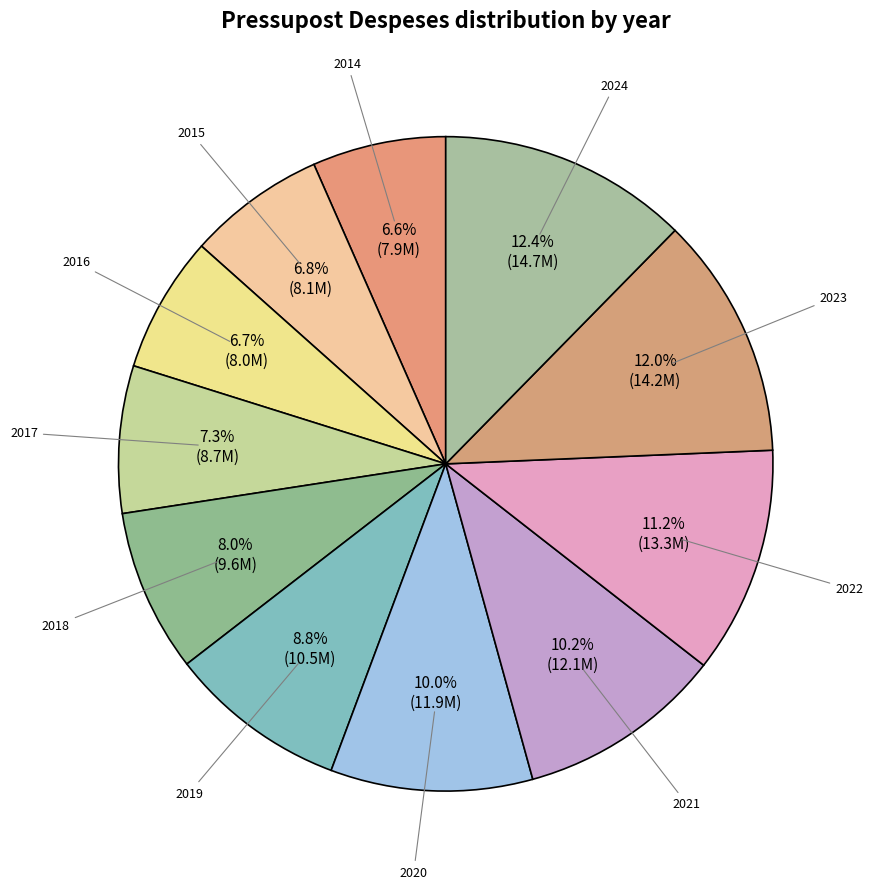

To the nearest percent, what portion does 2018 represent?

8%